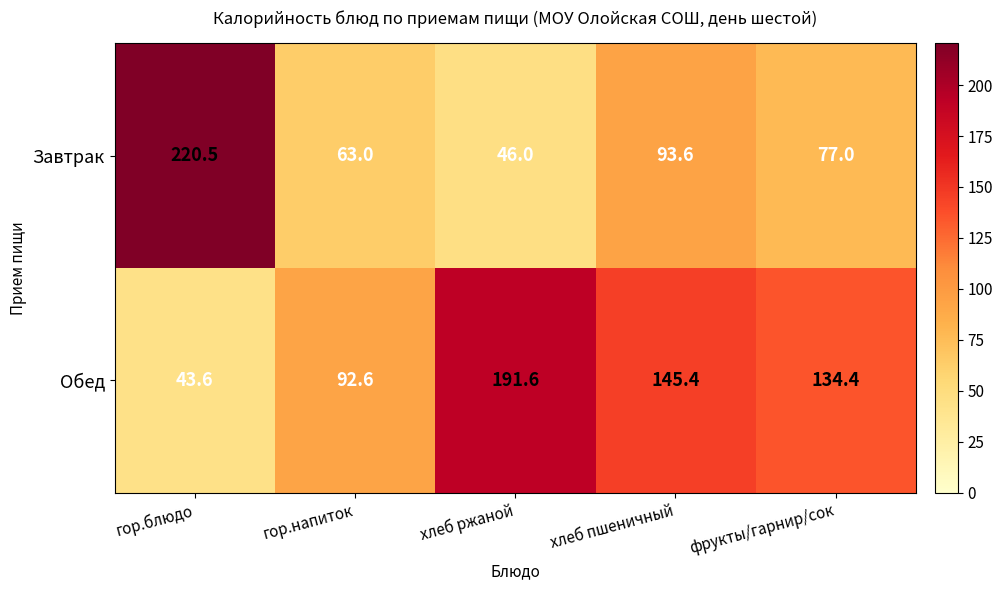

Which series has the widest spread of values?

Завтрак